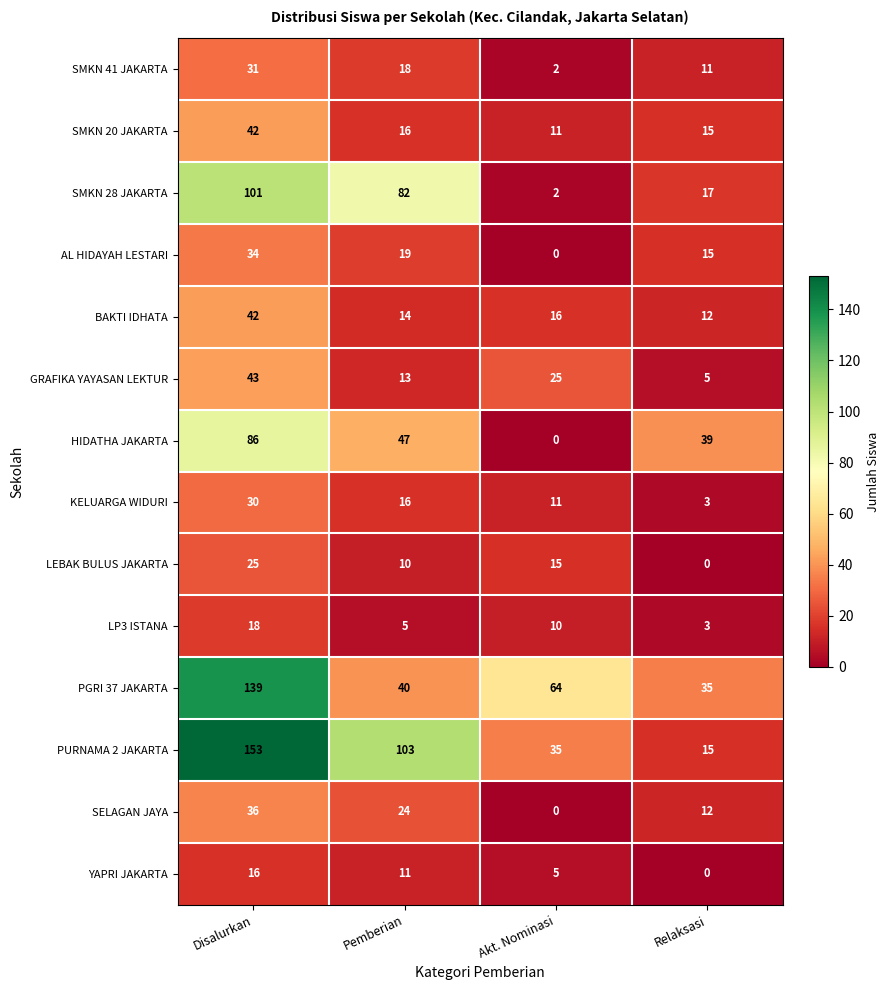

The value of LEBAK BULUS JAKARTA at Pemberian is 17. True or false?

False